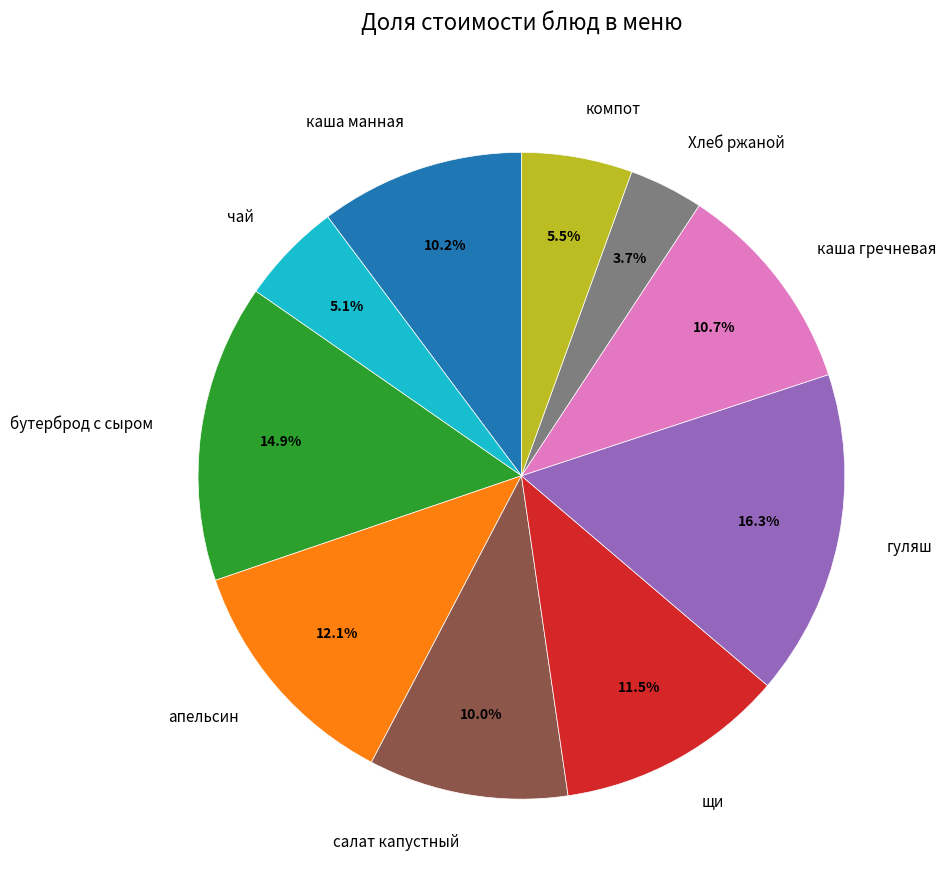

What percentage is NOT represented by апельсин?

87.9%